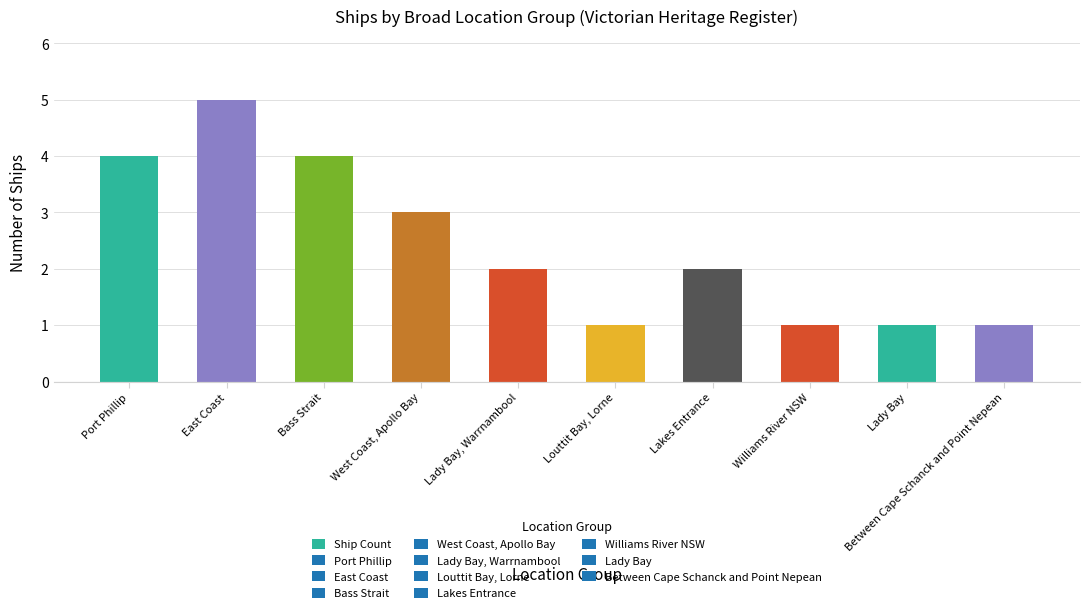

Where is the data nearest to the value 3?

West Coast, Apollo Bay